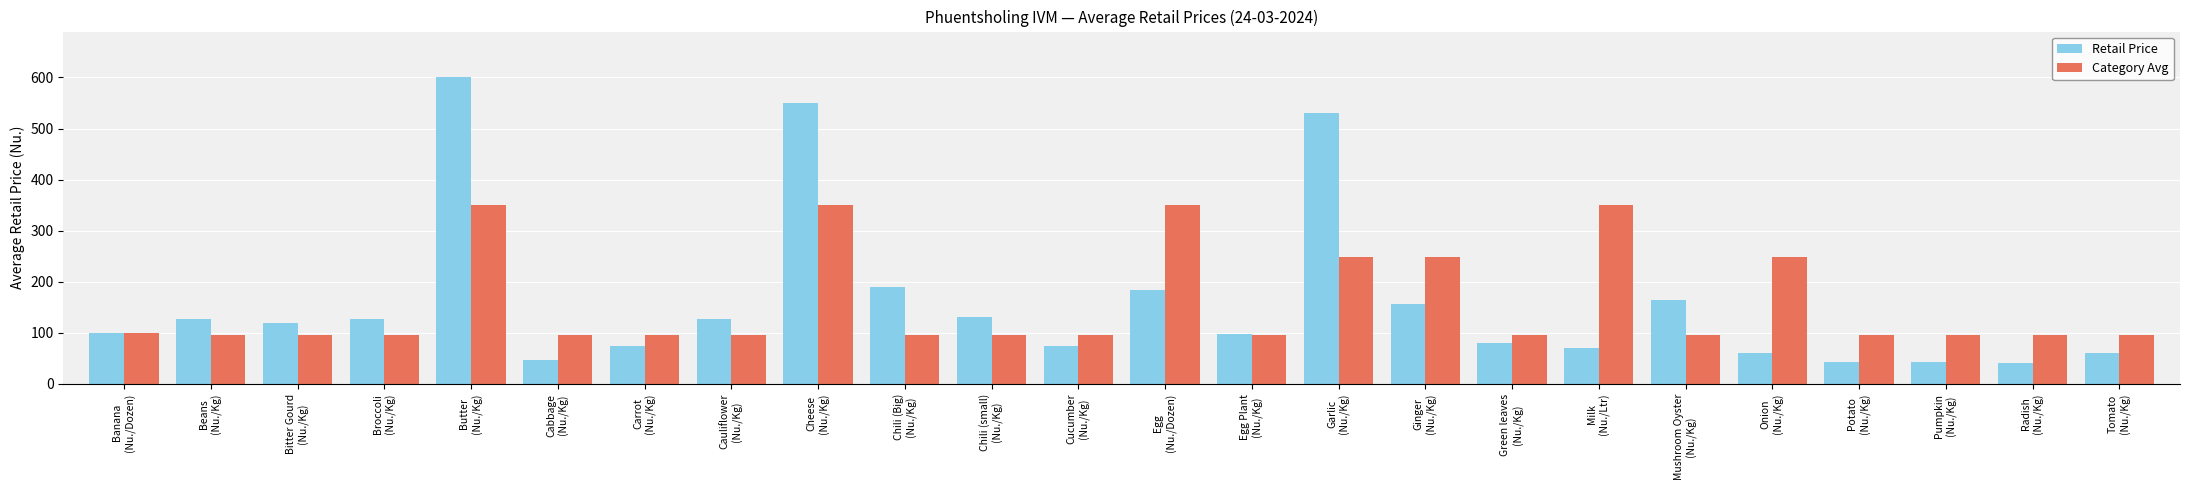

Rank the series by their maximum value, from lowest to highest.

Category Avg, Retail Price